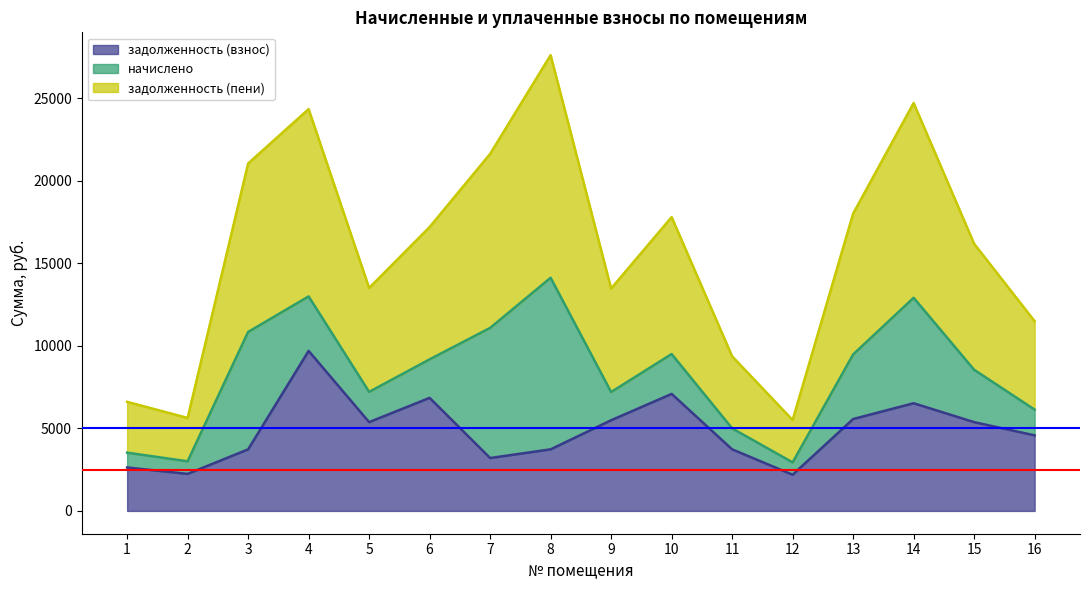

What is the value of the задолженность (пени) point at the 15th from the left?

16193.6